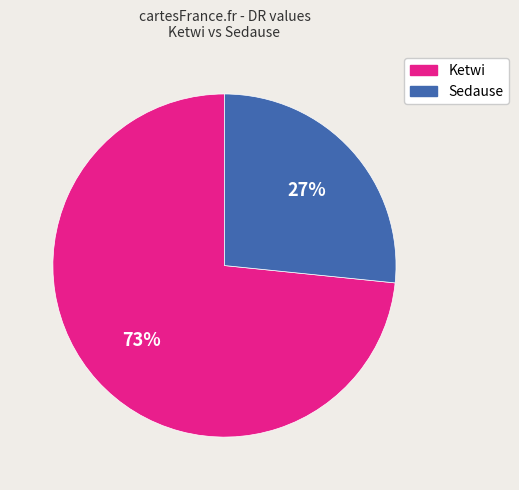

How many slices are in this pie chart?

2